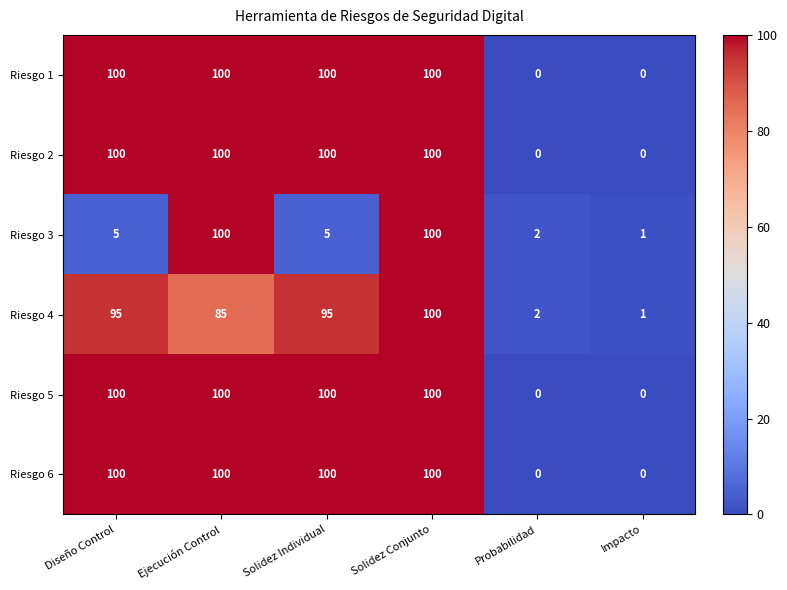

What is the difference between the Riesgo 2 values at Diseño Control and Impacto?

100